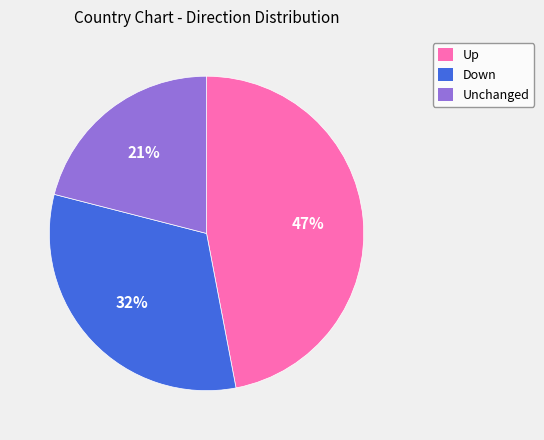

How many slices are in this pie chart?

3